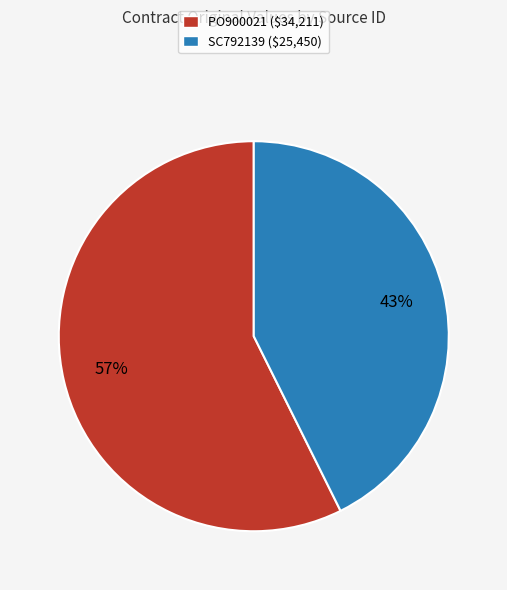

Which category has the smallest portion of the pie?

SC792139